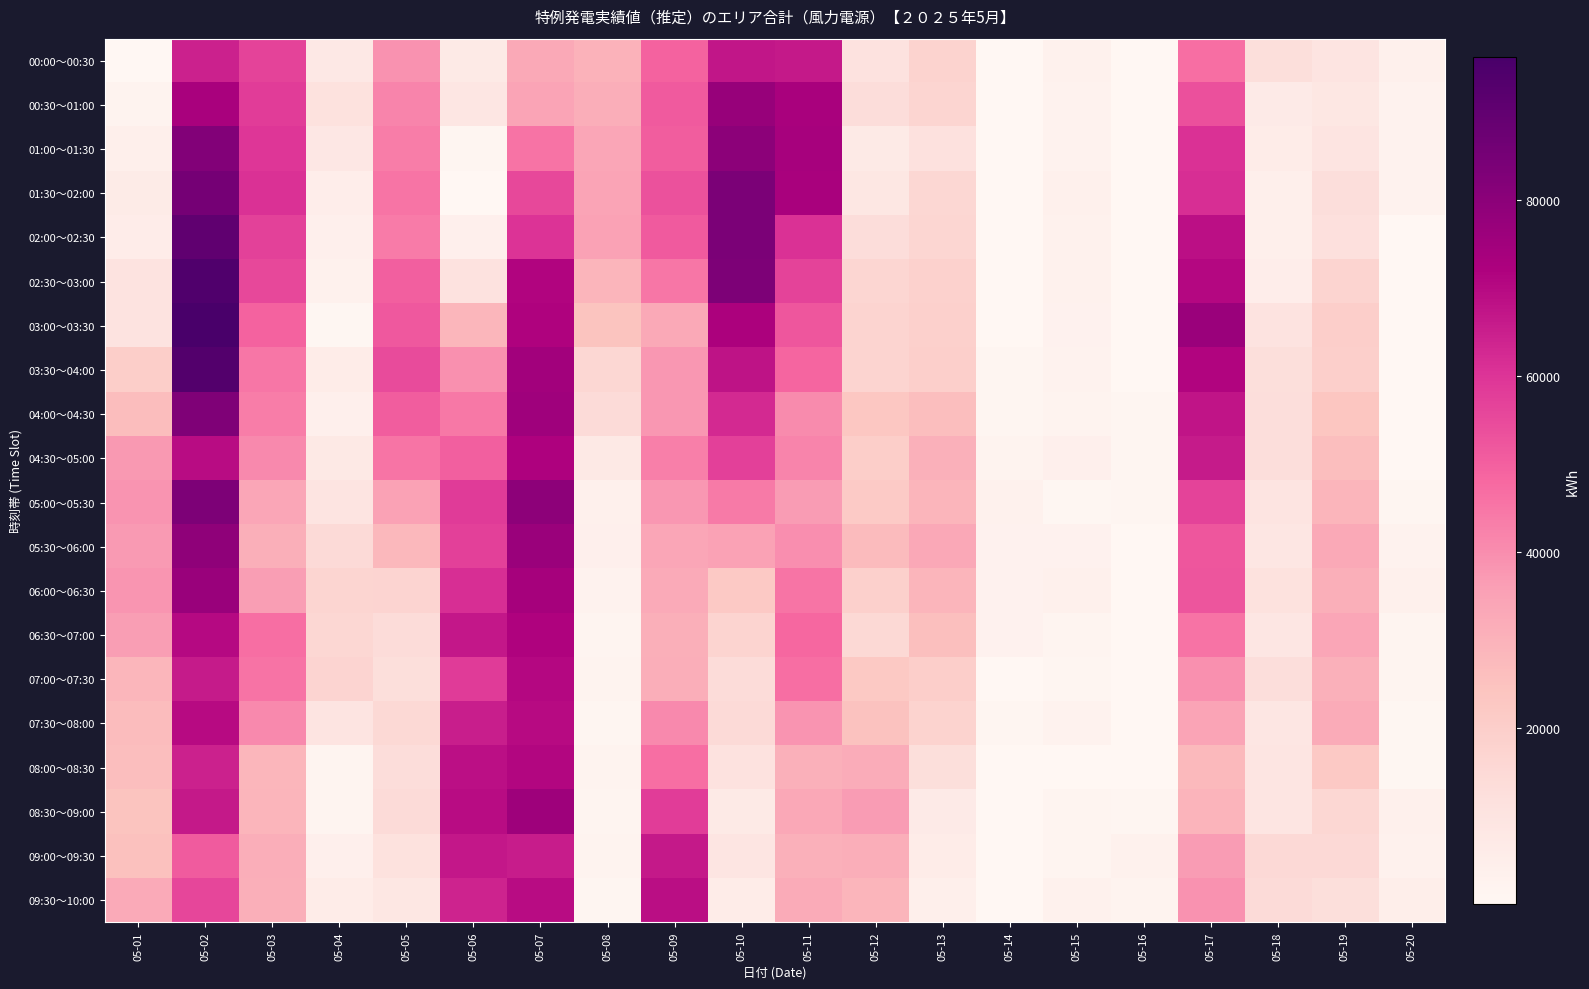

At which category is the sum across all series the highest?

05-02